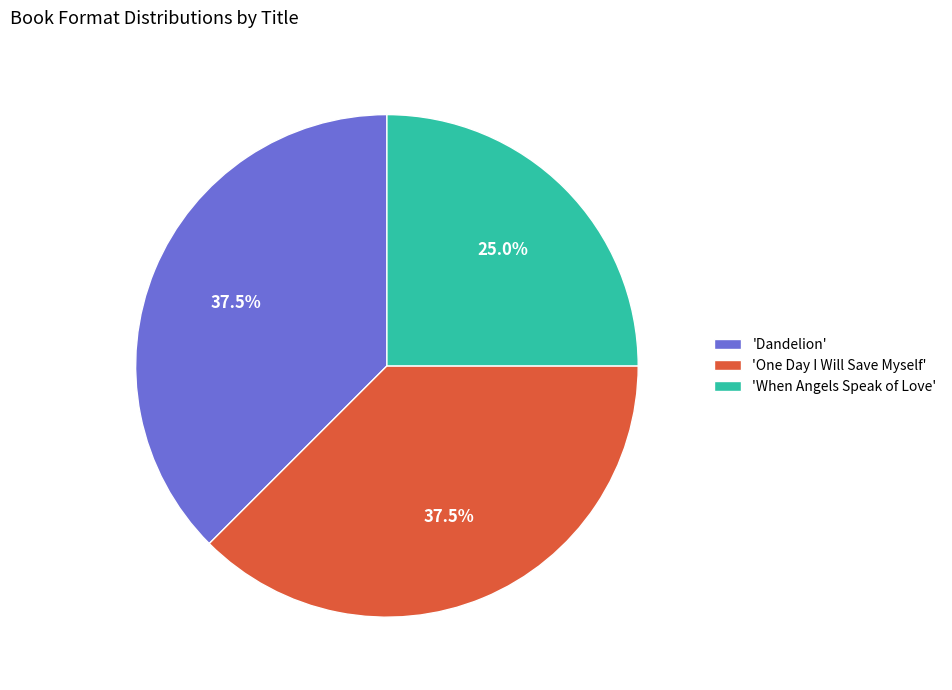

Is there a majority slice in this chart?

No